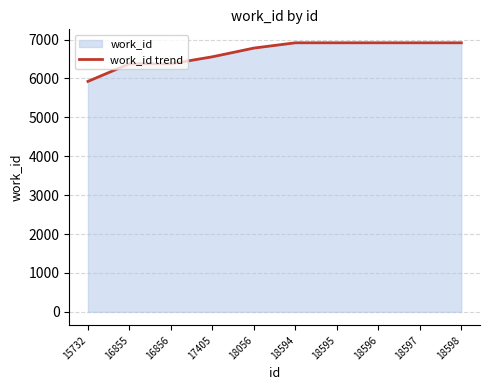

True or false: the data shows 6917 at 18595.

True